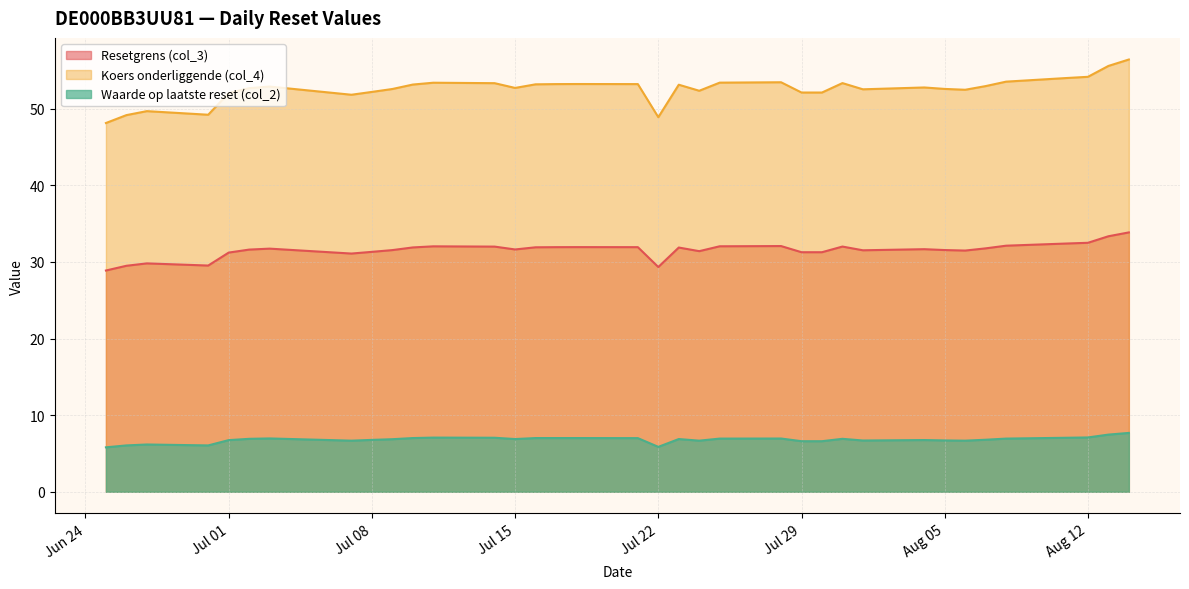

What is the sum of all Resetgrens (col_3) values?

1134.9